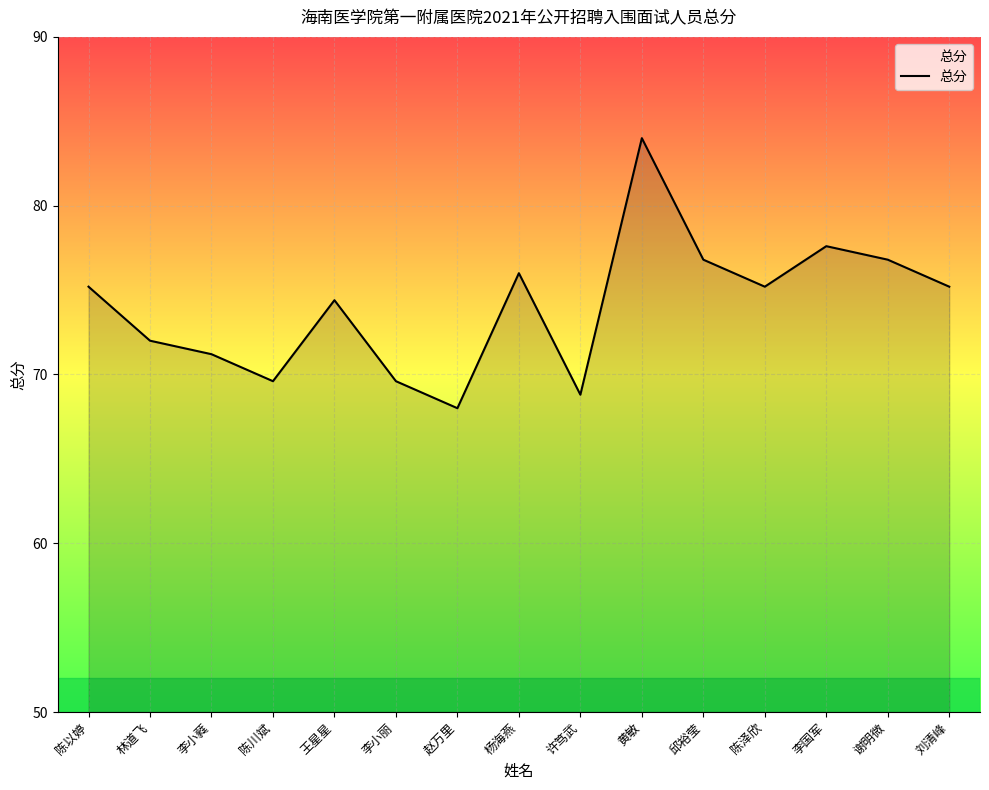

Where is the first local maximum?

王星星